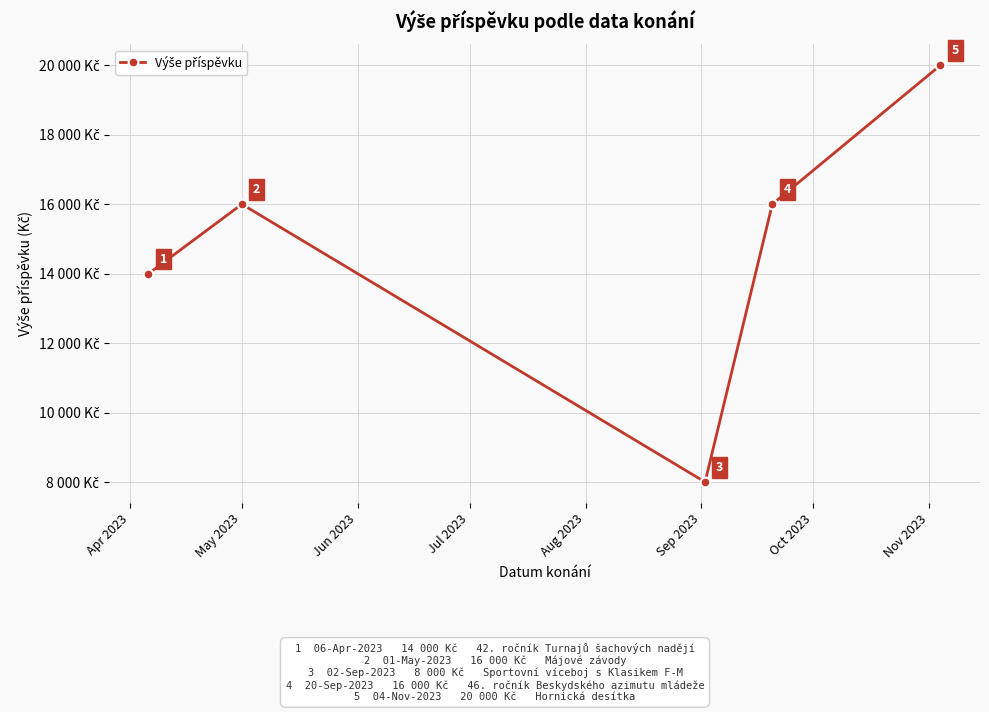

Is this an area chart (filled region under the line)?

No